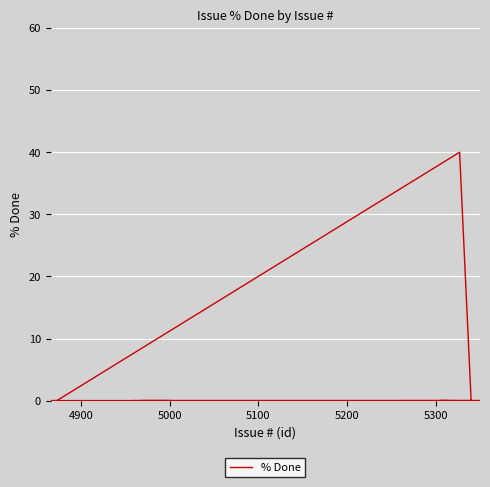

What is the maximum value shown in the chart?

40